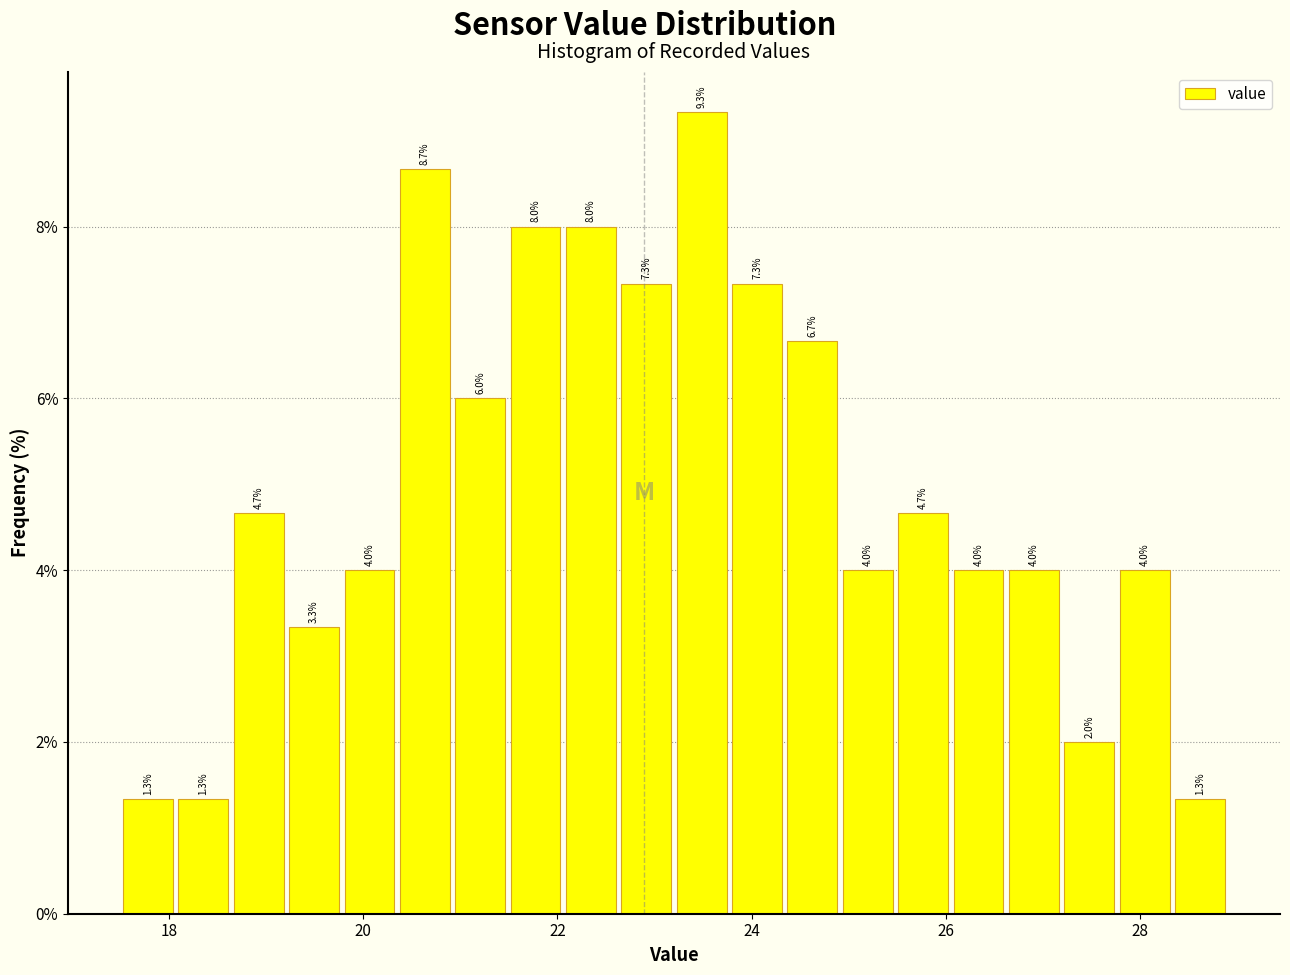

Read against the x-axis, roughly where is the centre of the tallest bar?

23.4